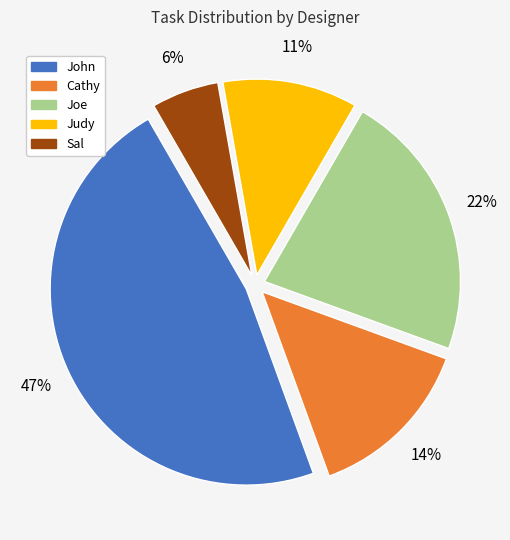

To the nearest percent, what percentage of the pie is Judy?

11%